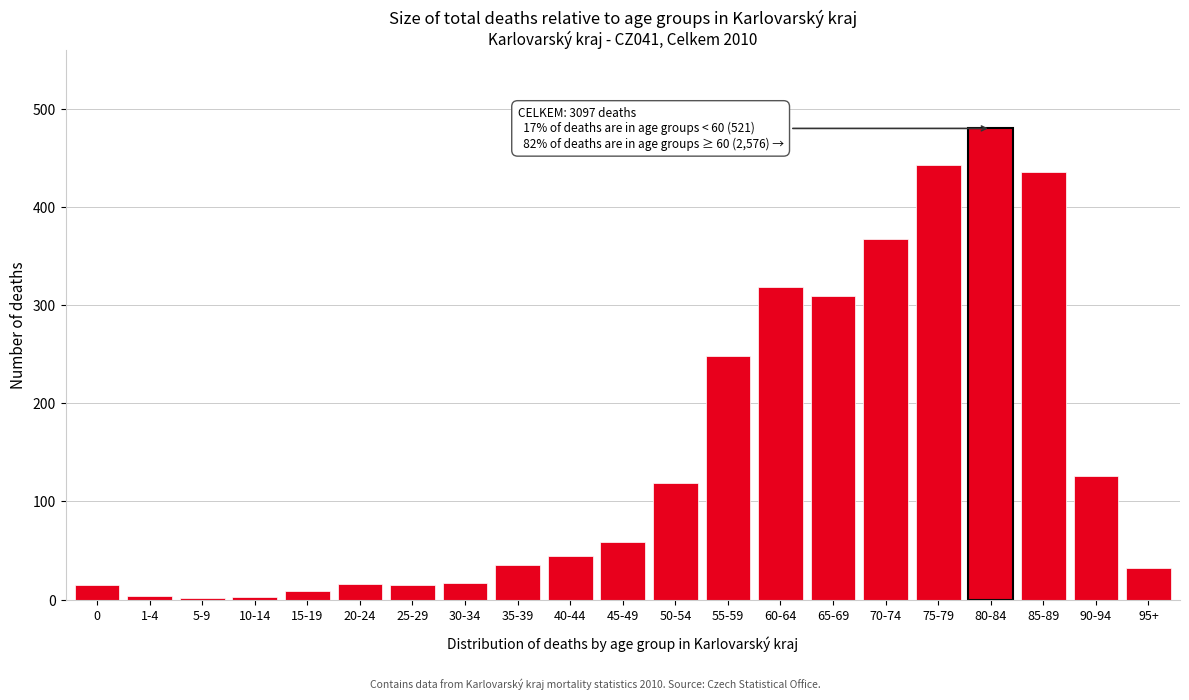

Which category has the highest value across all series?

80-84